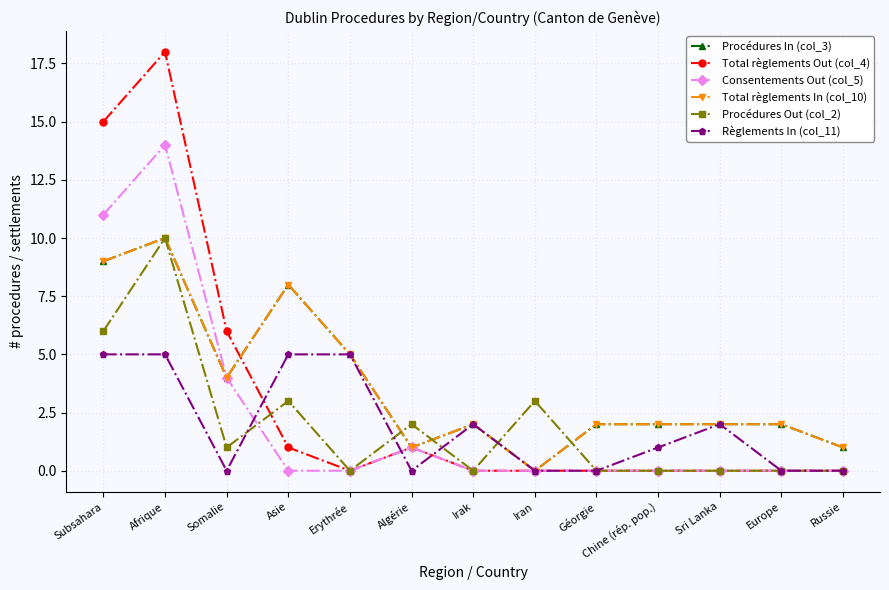

Is this an area chart (filled region under the line)?

No